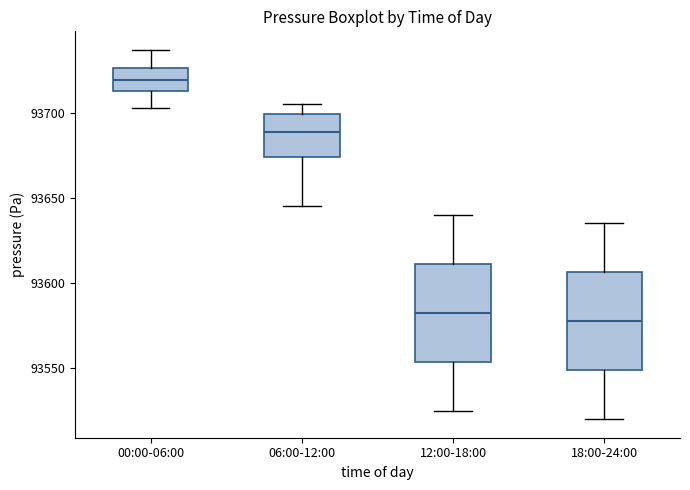

Where does the lower whisker of the box for 18:00-24:00 end on the y-axis? The values are not printed on the chart, so give them approximately, as read against the axis.

93520